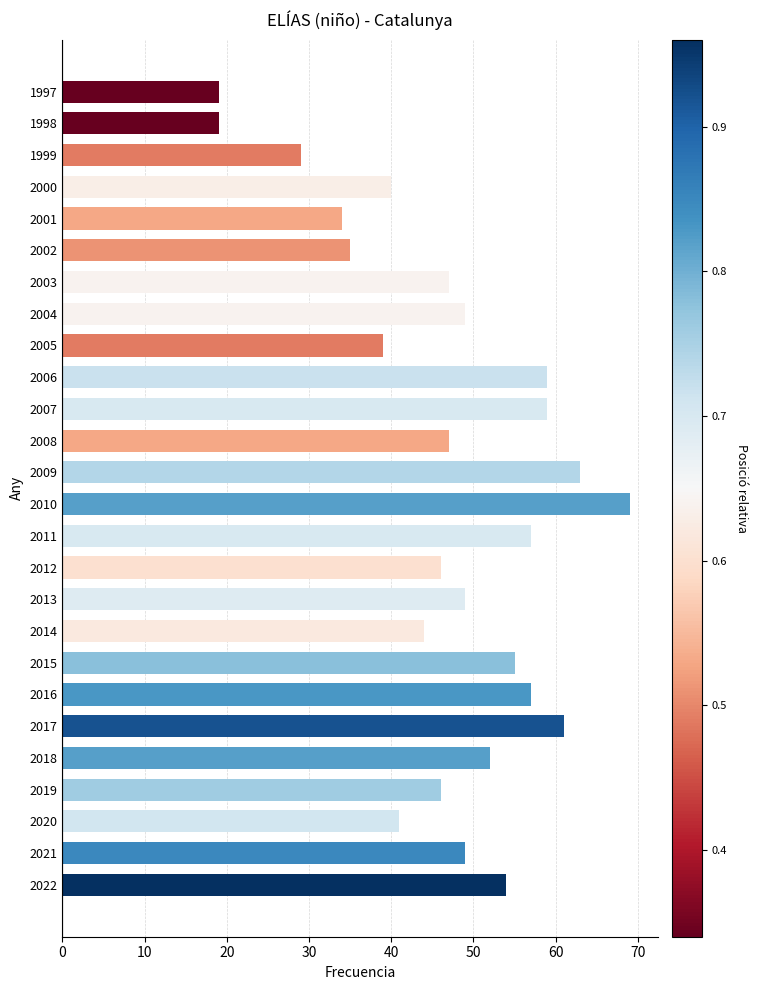

What is the sum of all values?

1219